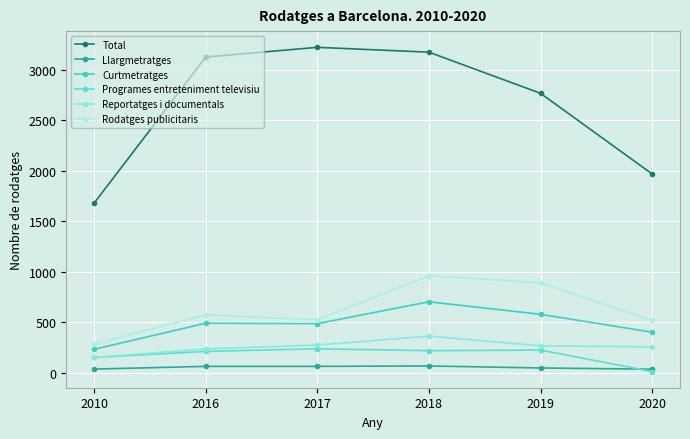

Rank the series by their maximum value, from lowest to highest.

Llargmetratges, Programes entreteniment televisiu, Reportatges i documentals, Curtmetratges, Rodatges publicitaris, Total